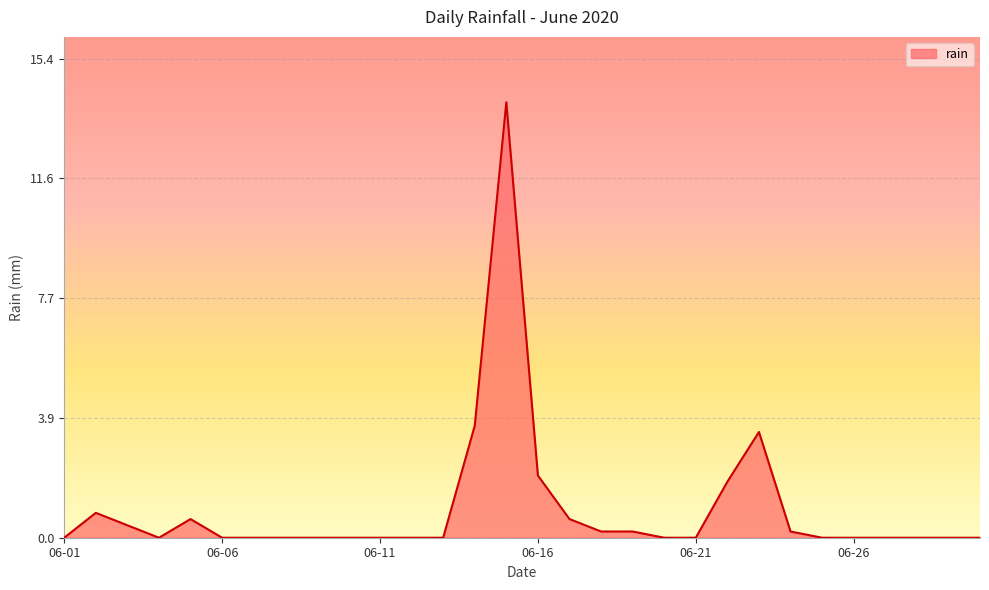

What is the greatest value displayed?

14.0